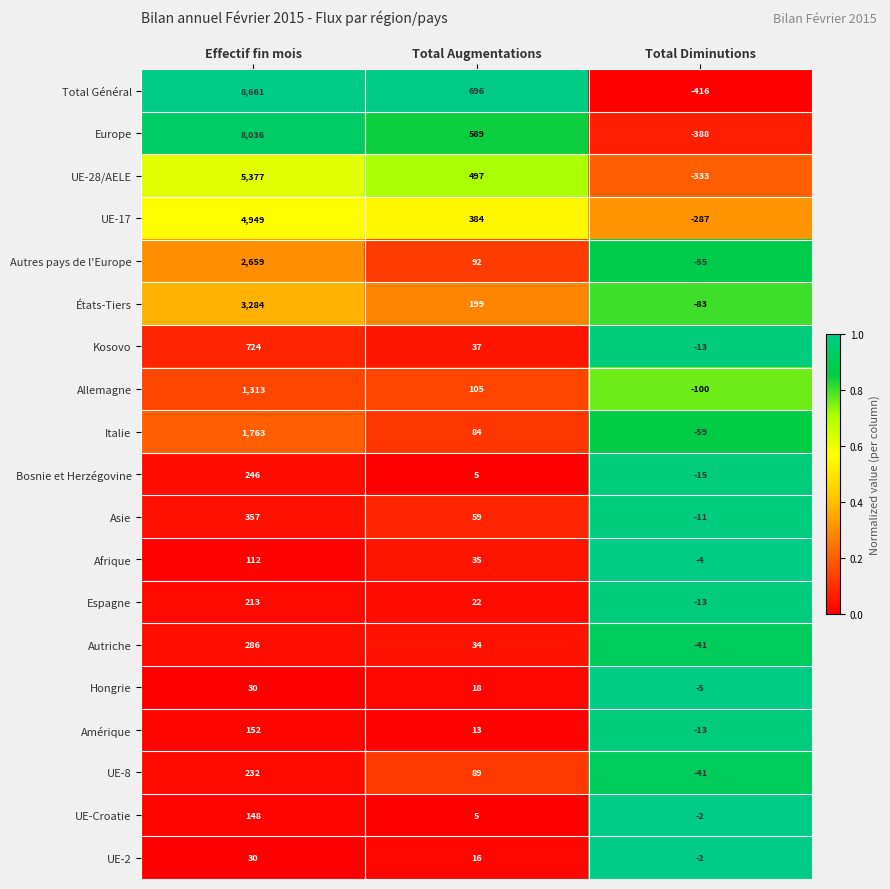

What is the spread (max minus min) of values at Total Diminutions?

414